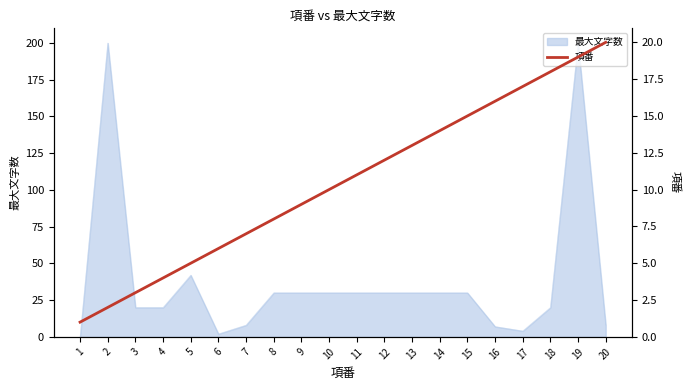

What is the change in value from 1 to 5?

+4